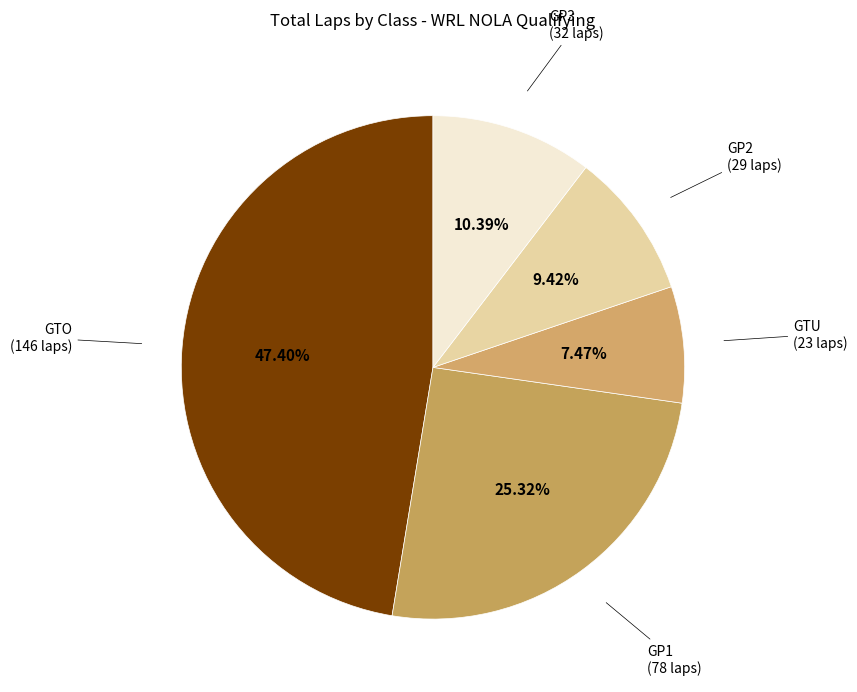

Which slice is the smallest?

GTU